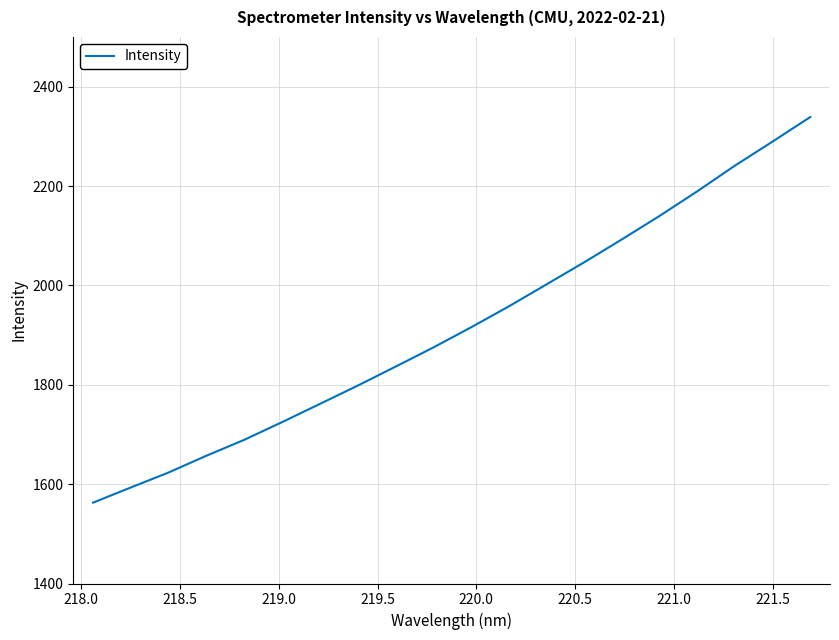

How many series are shown in this chart?

1